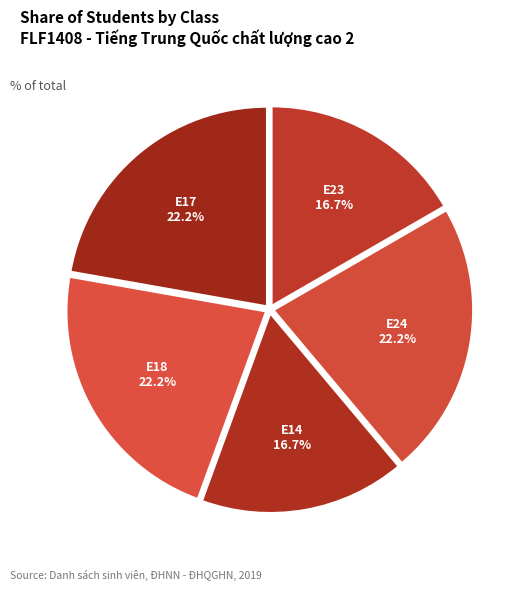

What portion of the pie excludes E18?

77.8%